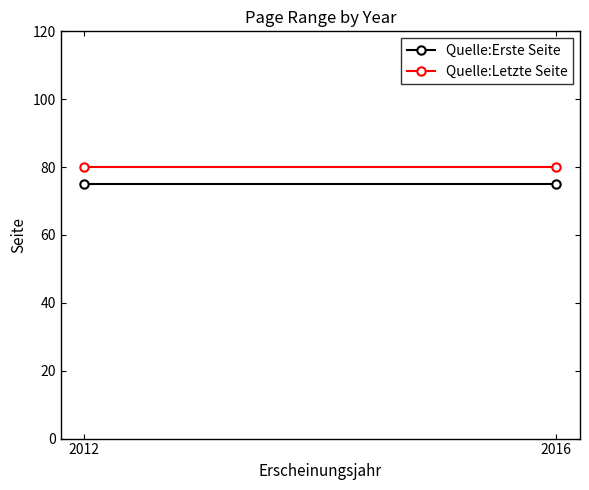

Between 2012 and 2016, which series saw the biggest shift?

Quelle:Erste Seite